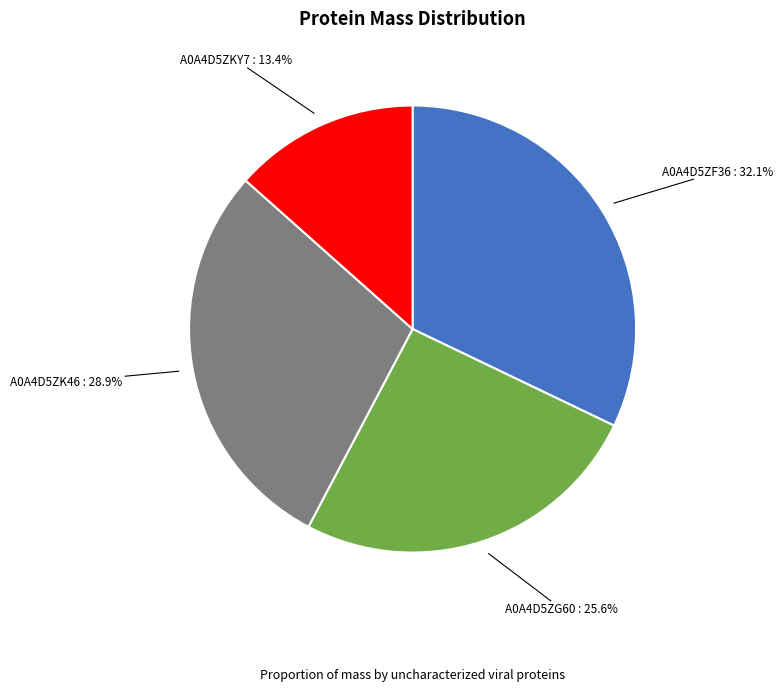

Is there a majority slice in this chart?

No